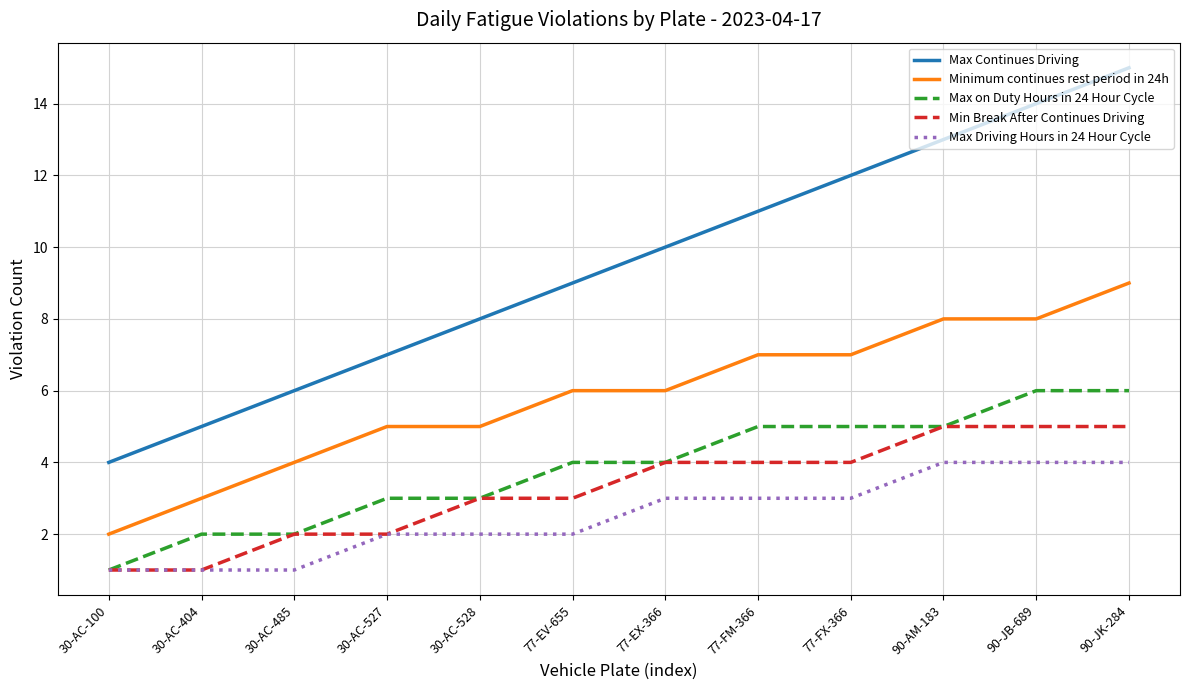

Reading left to right, transcribe all the data shown in this chart.

Max Continues Driving: 4	5	6	7	8	9	10	11	12	13	14	15
Minimum continues rest period in 24h: 2	3	4	5	5	6	6	7	7	8	8	9
Max on Duty Hours in 24 Hour Cycle: 1	2	2	3	3	4	4	5	5	5	6	6
Min Break After Continues Driving: 1	1	2	2	3	3	4	4	4	5	5	5
Max Driving Hours in 24 Hour Cycle: 1	1	1	2	2	2	3	3	3	4	4	4